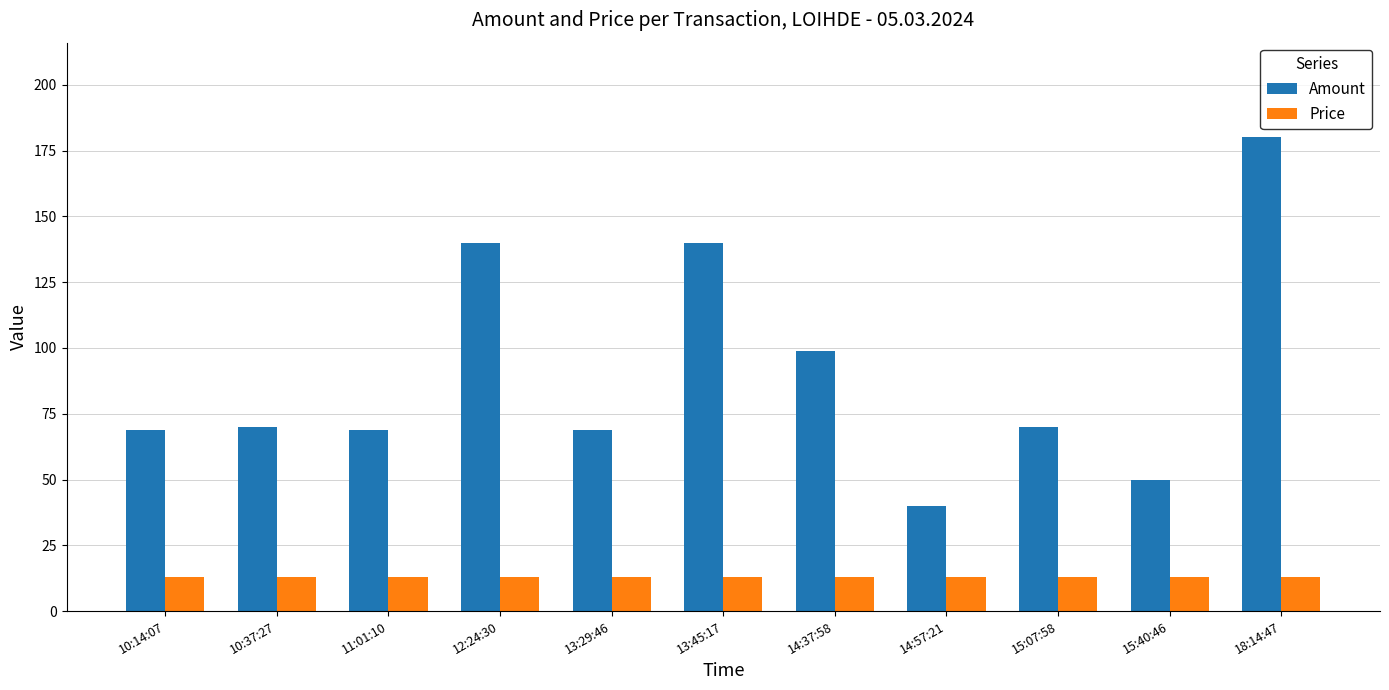

The Amount series shows 129.2 at 14:37:58. True or false?

False